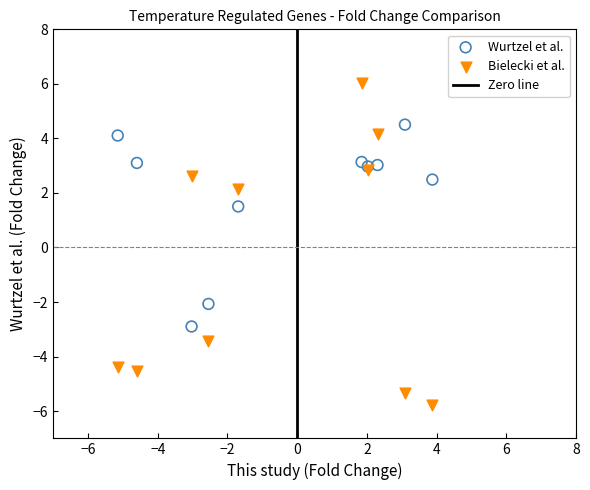

Which series has the widest spread of Y values?

Bielecki et al.